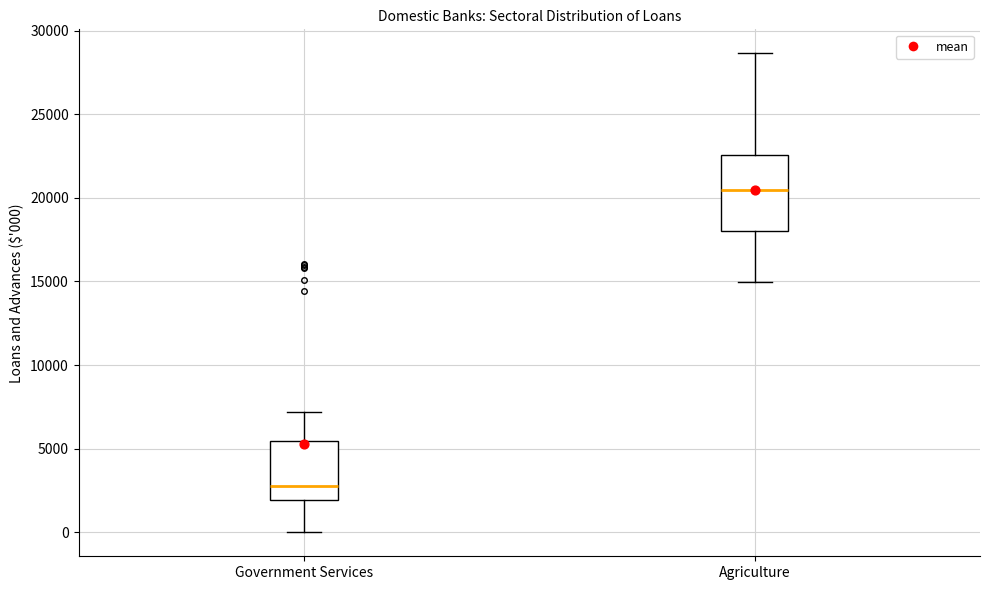

Which box has the lowest median line?

Government Services